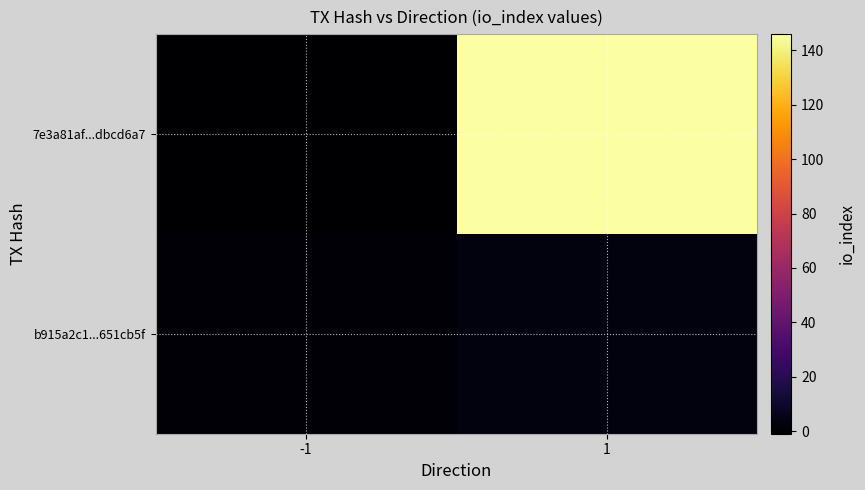

Between -1 and 1, which is larger?

1